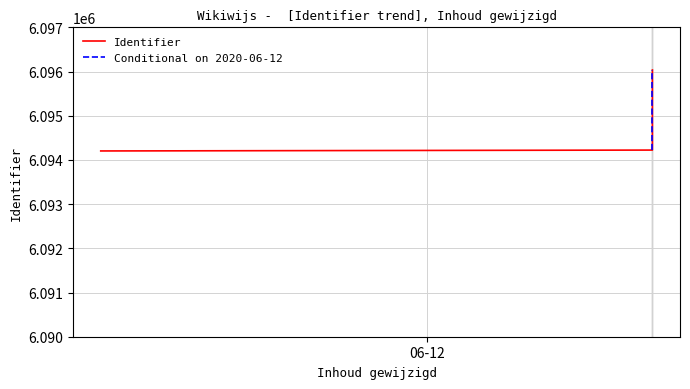

What is the ratio of the value at 2020-06-11 10:05:44 to the value at 2020-06-12 09:34:47?

1.0